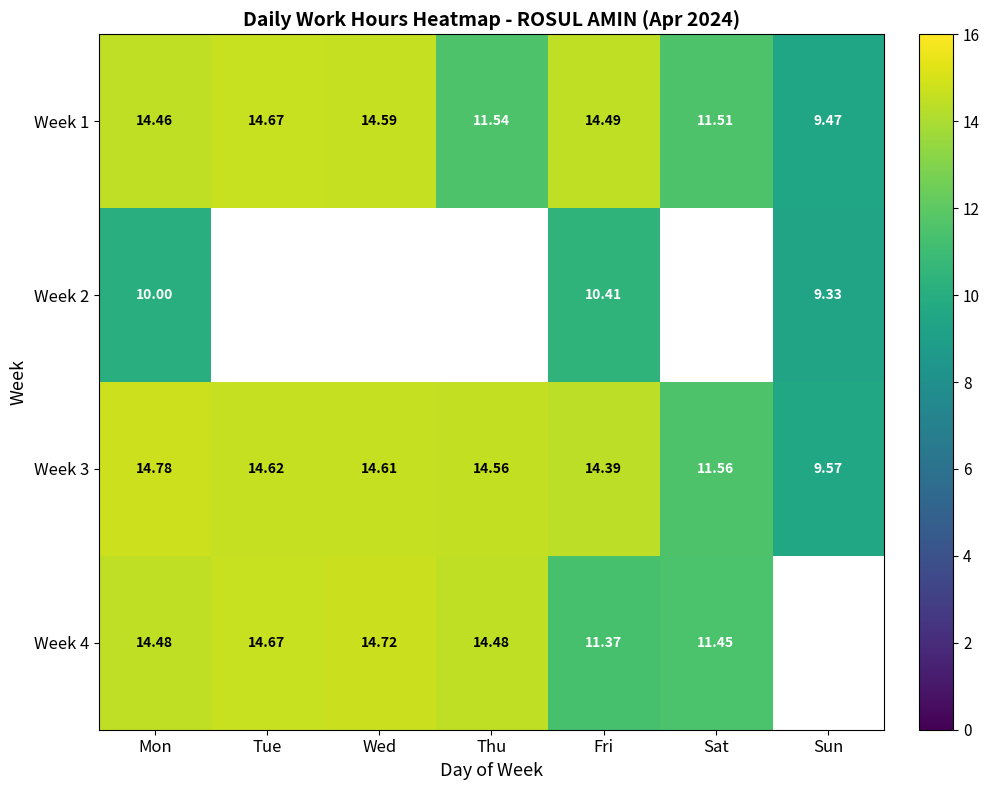

At which label is Week 1 closest to 12?

Thu